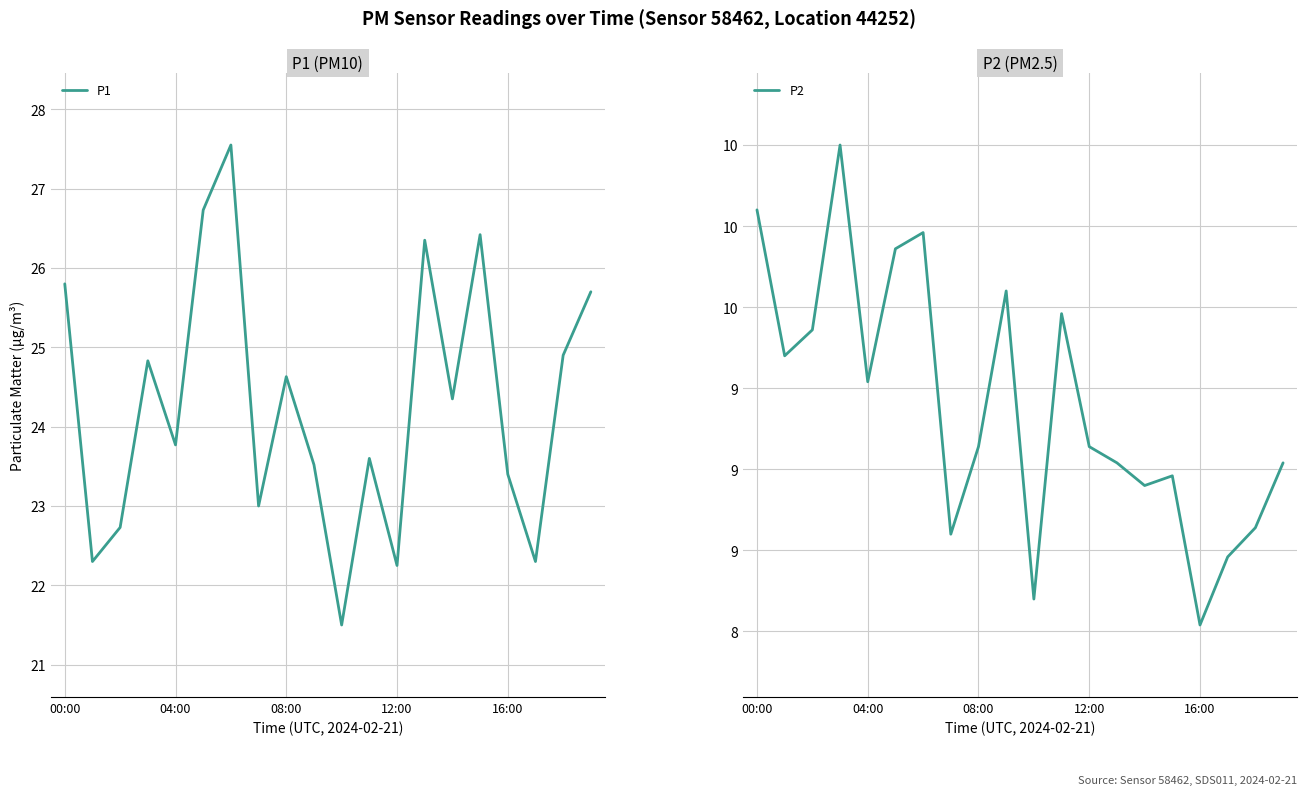

At which label does P1 first exceed 24?

00:00